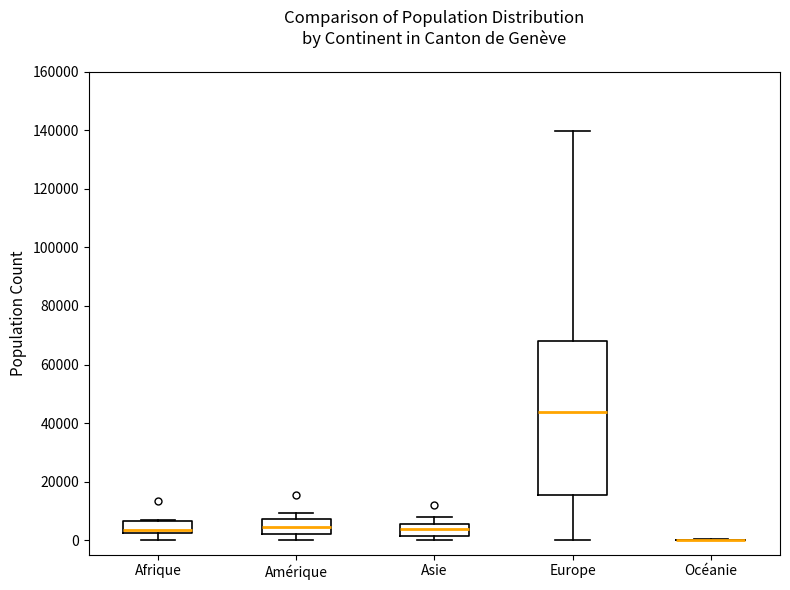

Which box is the tallest, from its lower edge to its upper edge?

Europe